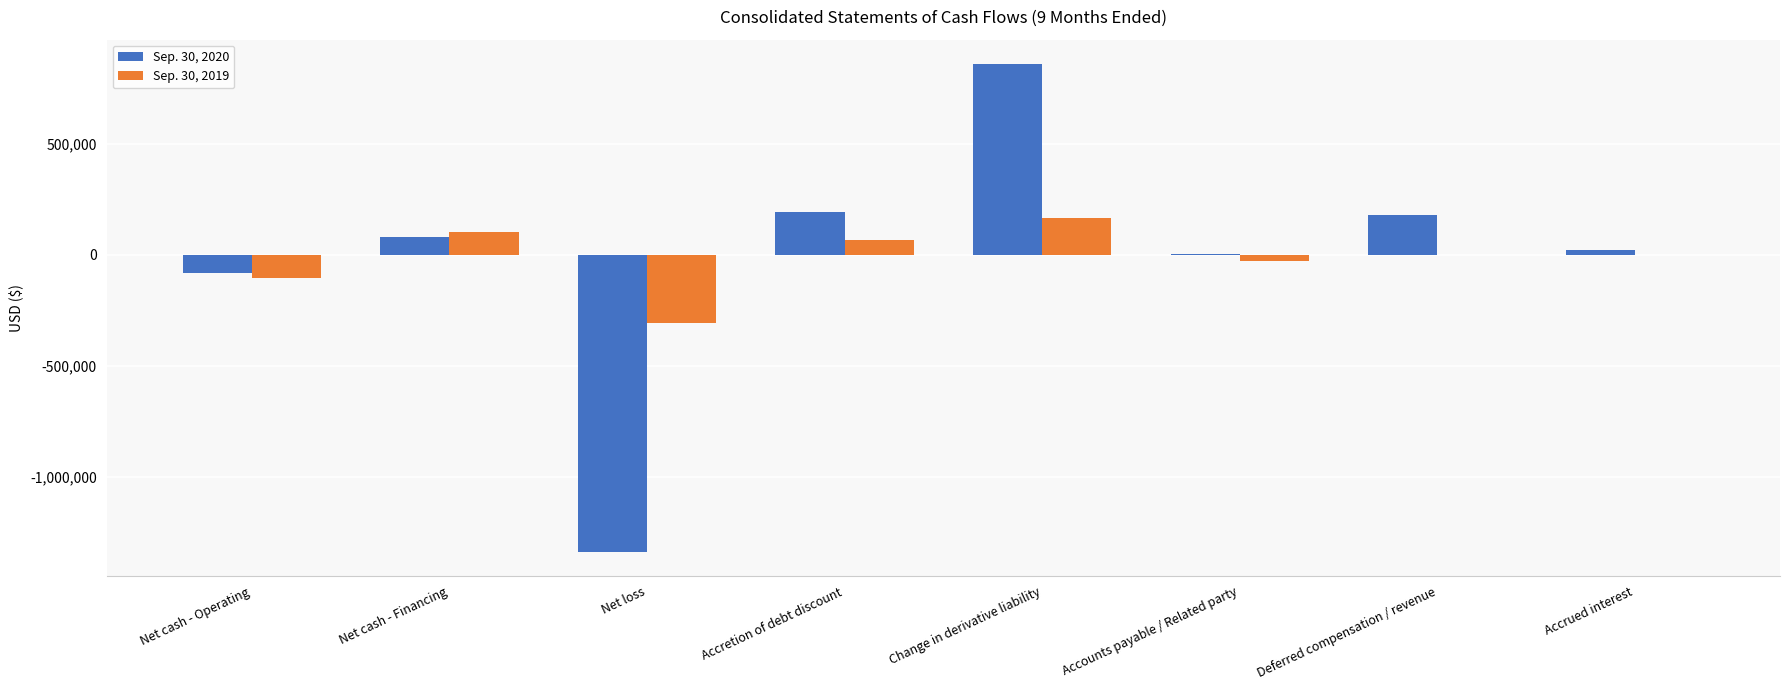

What is the total value across all series at Accretion of debt discount?

262185